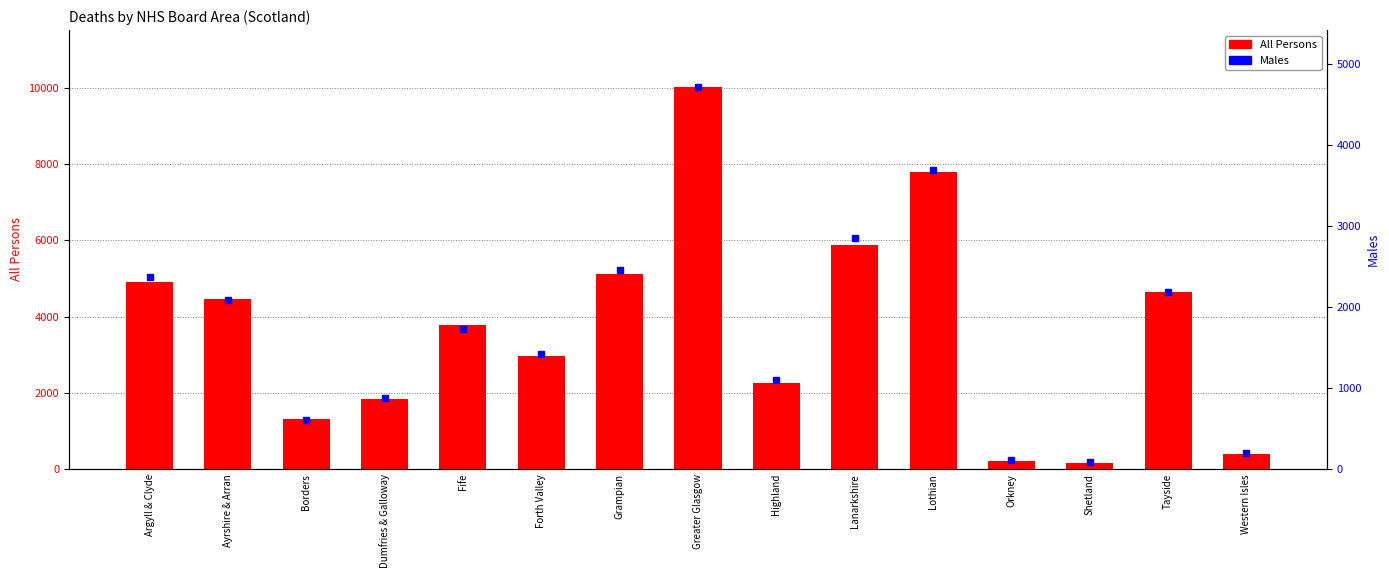

List the series in order of their peak value, highest first.

All Persons, Males